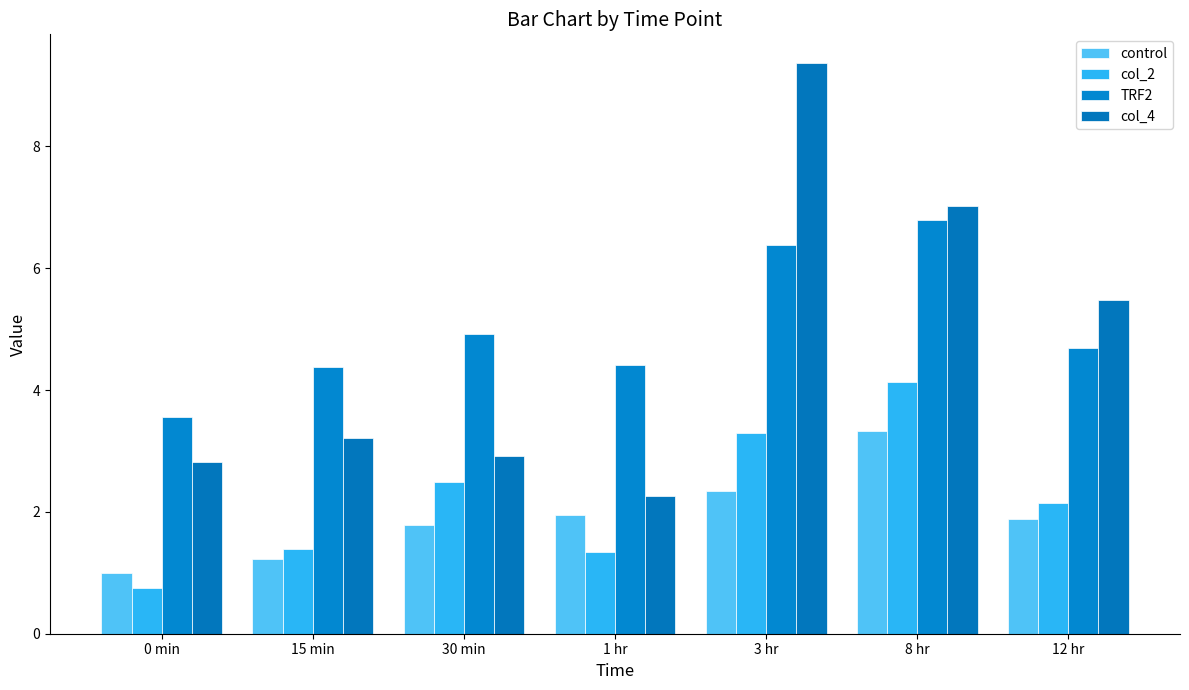

What is the smallest value displayed?

0.7